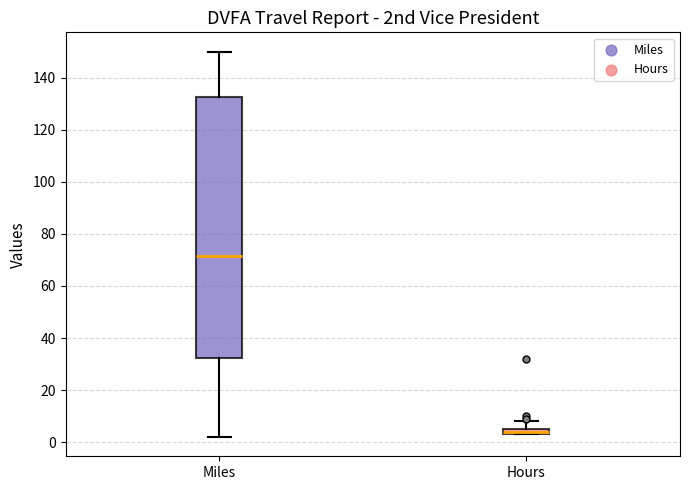

Which box is the tallest, from its lower edge to its upper edge?

Miles